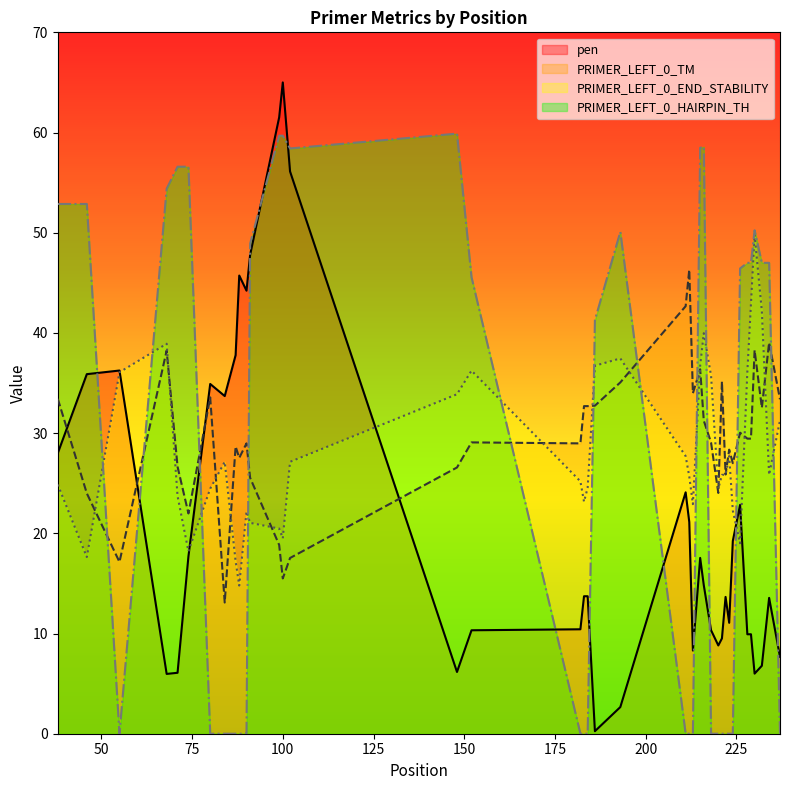

At which label does pen first exceed 13?

38